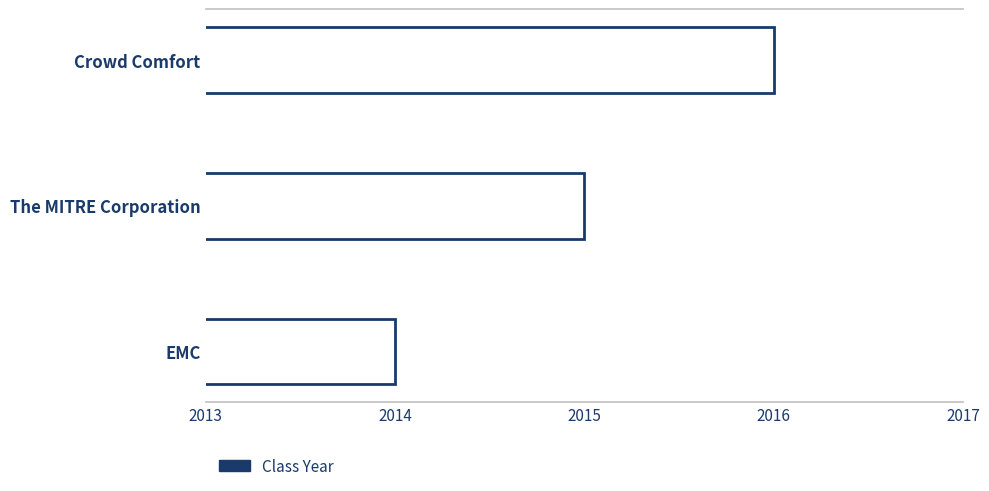

Approximately how many times larger is the value at Crowd Comfort compared to The MITRE Corporation?

1.0